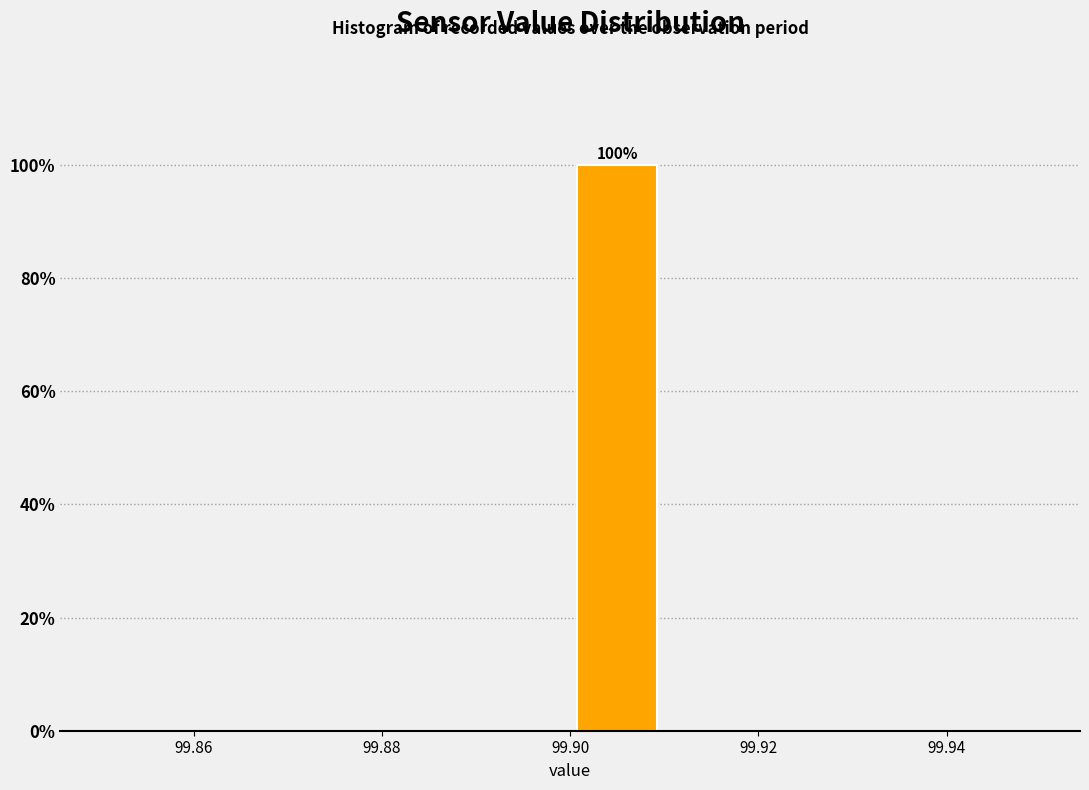

Over which range of the x-axis is the bar tallest?

99.90 to 99.91